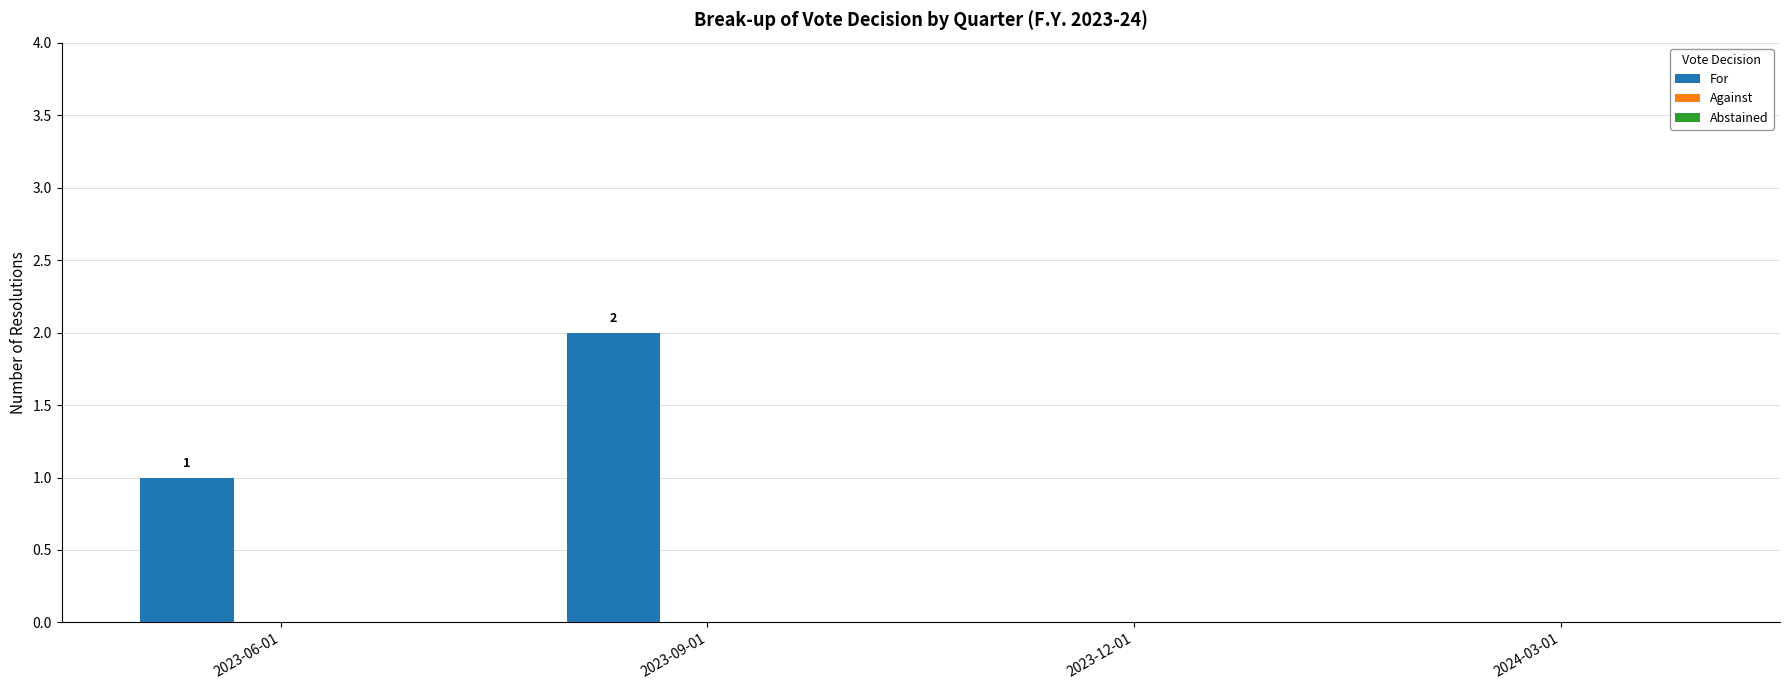

What is the change in value from 2023-06-01 to 2023-09-01?

+1